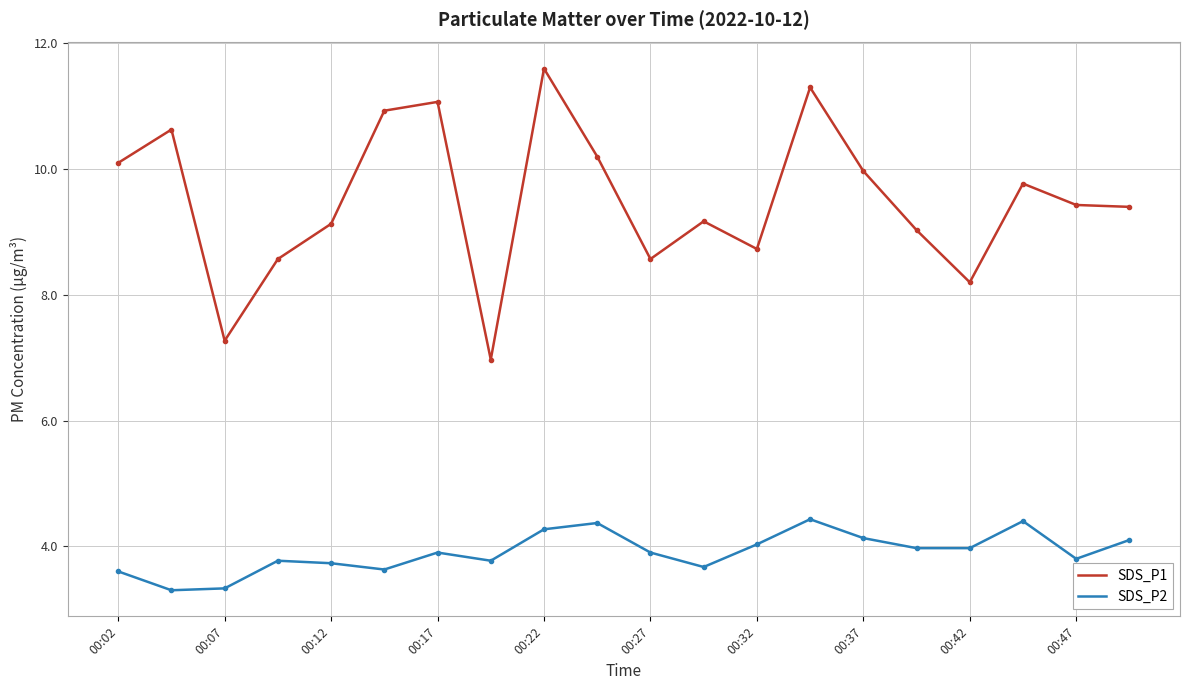

List the series in order of their overall mean, lowest first.

SDS_P2, SDS_P1